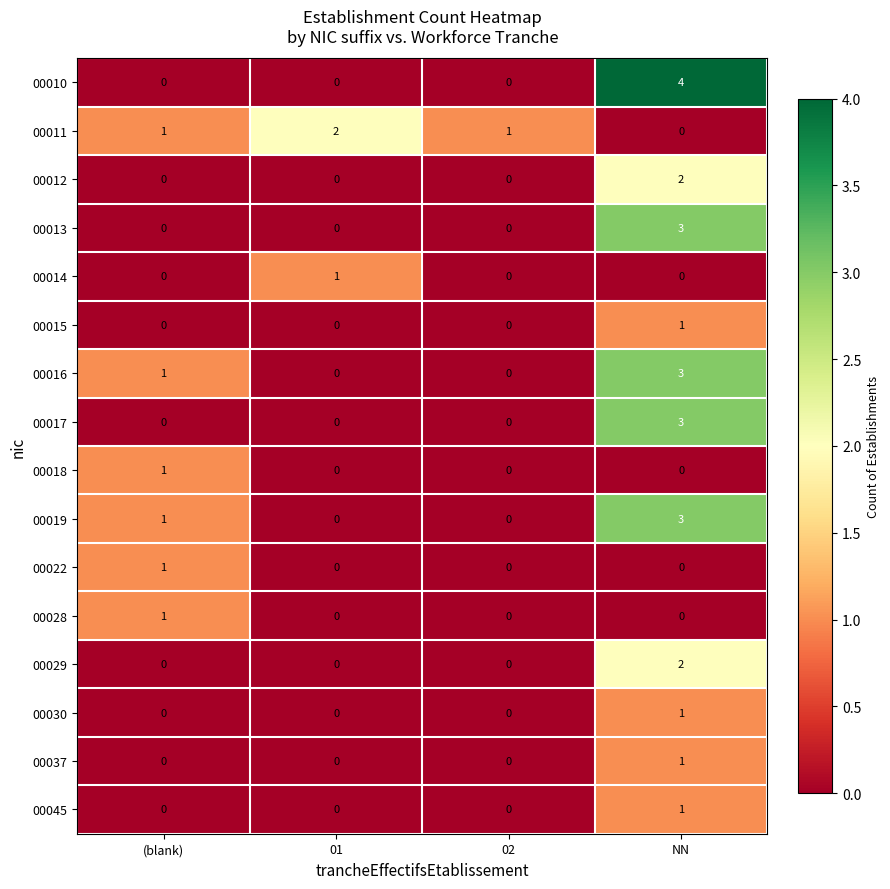

Count the 00028 values in the range 0 to 1.

4